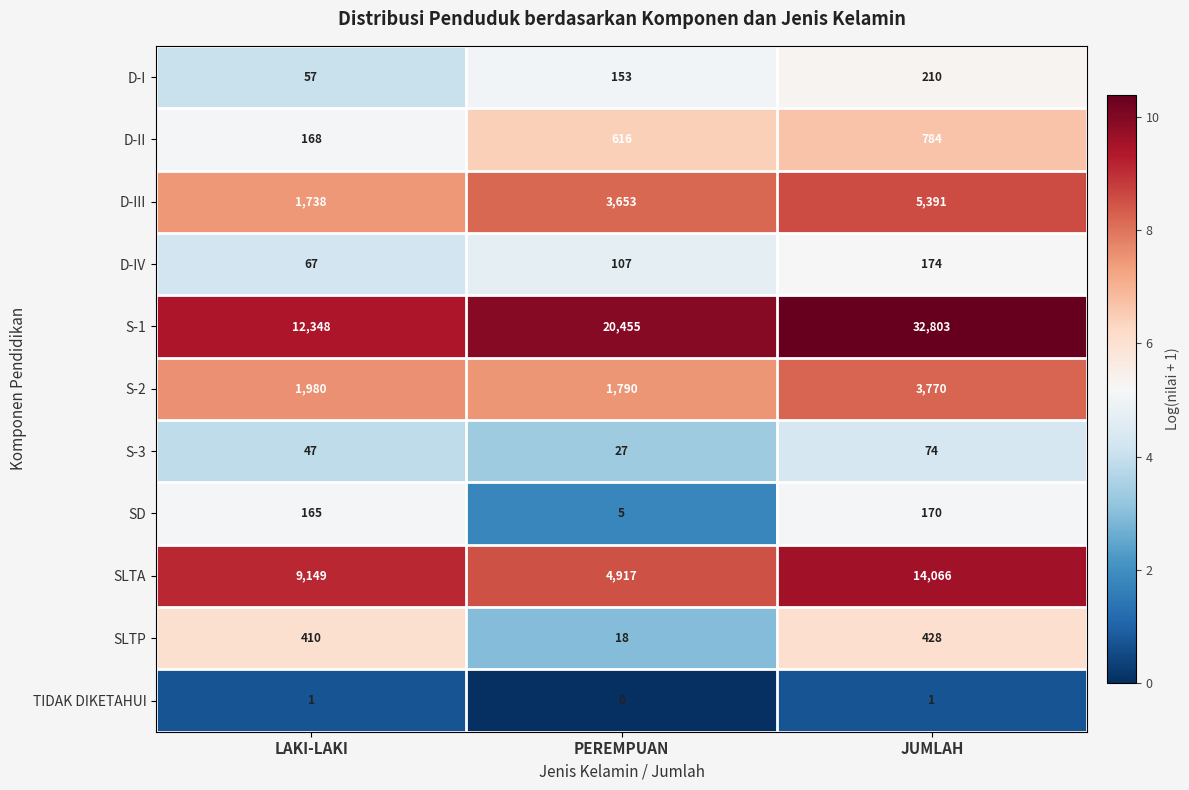

What is the approximate value of SD at JUMLAH, to the nearest 50?

150